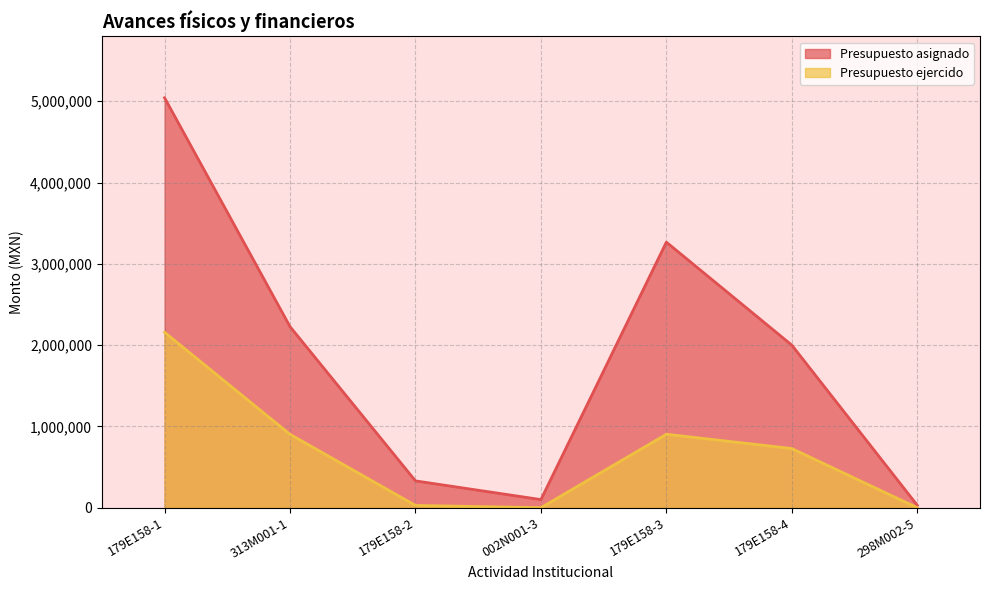

Rank the series by their maximum value, from lowest to highest.

Presupuesto ejercido, Presupuesto asignado